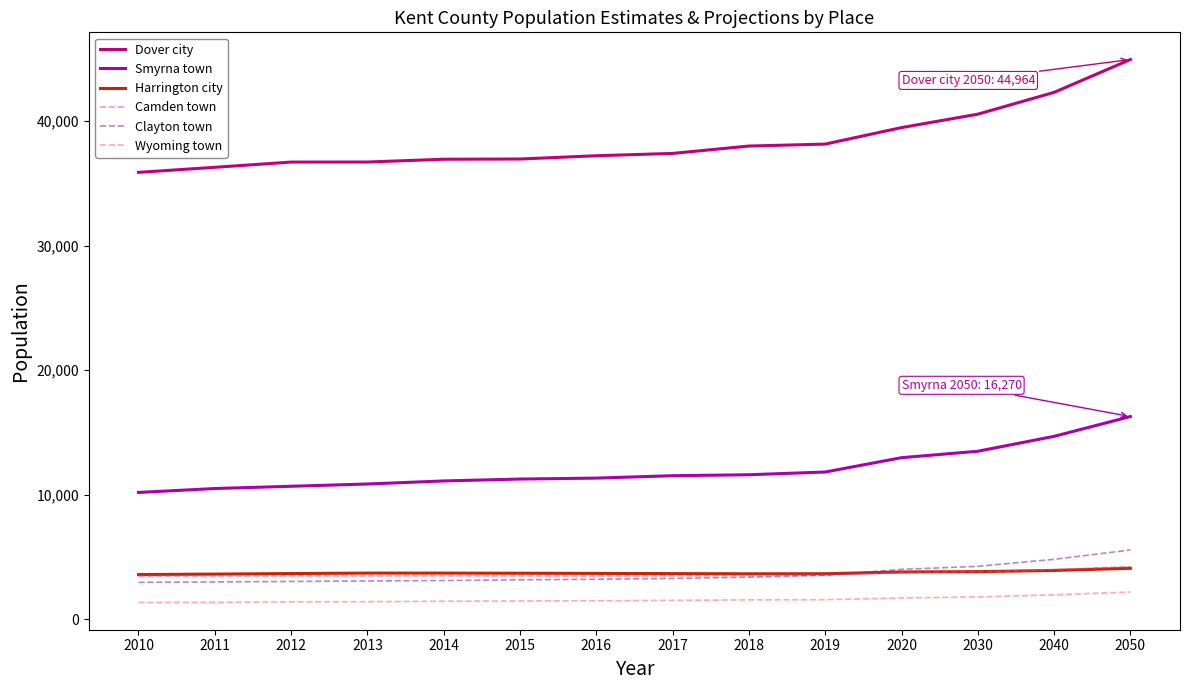

Which category has the highest value across all series?

2050